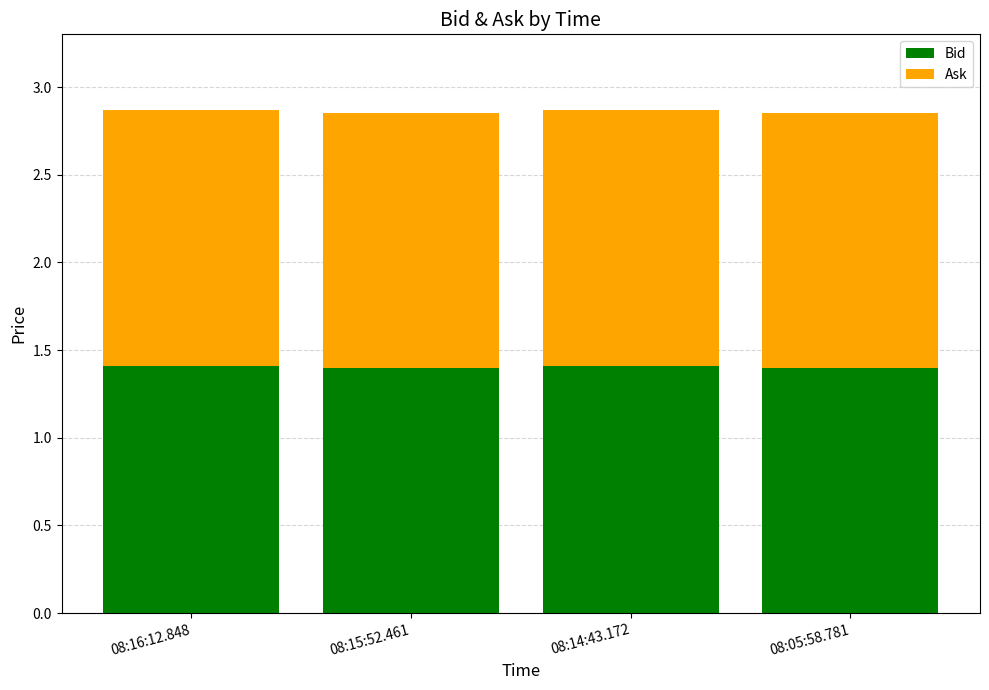

What is the total value across all series at 08:14:43.172?

2.9